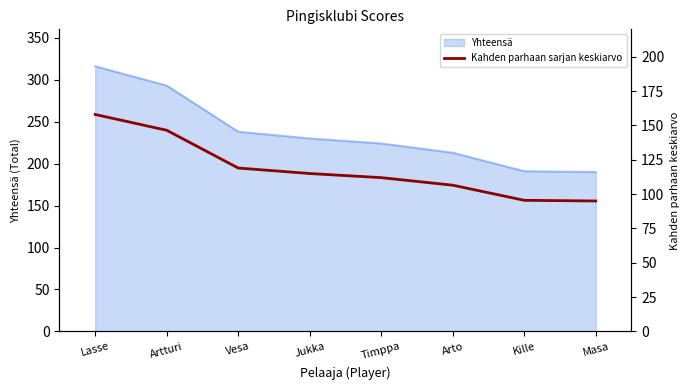

What is the minimum value shown in the chart?

95.0